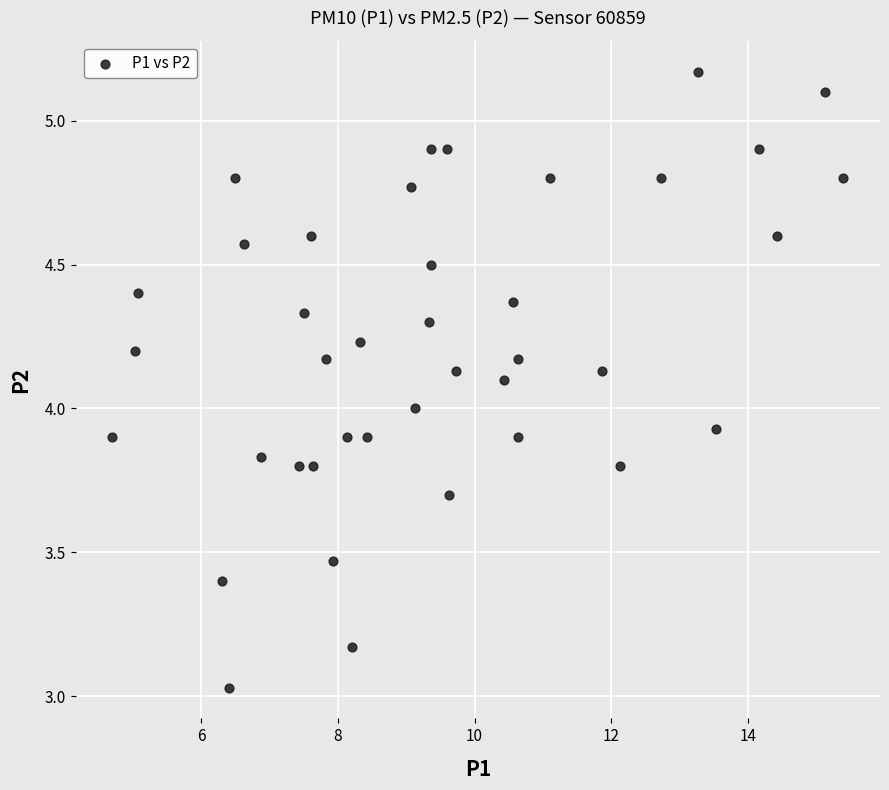

What is the range of X values (max minus min)?

10.7